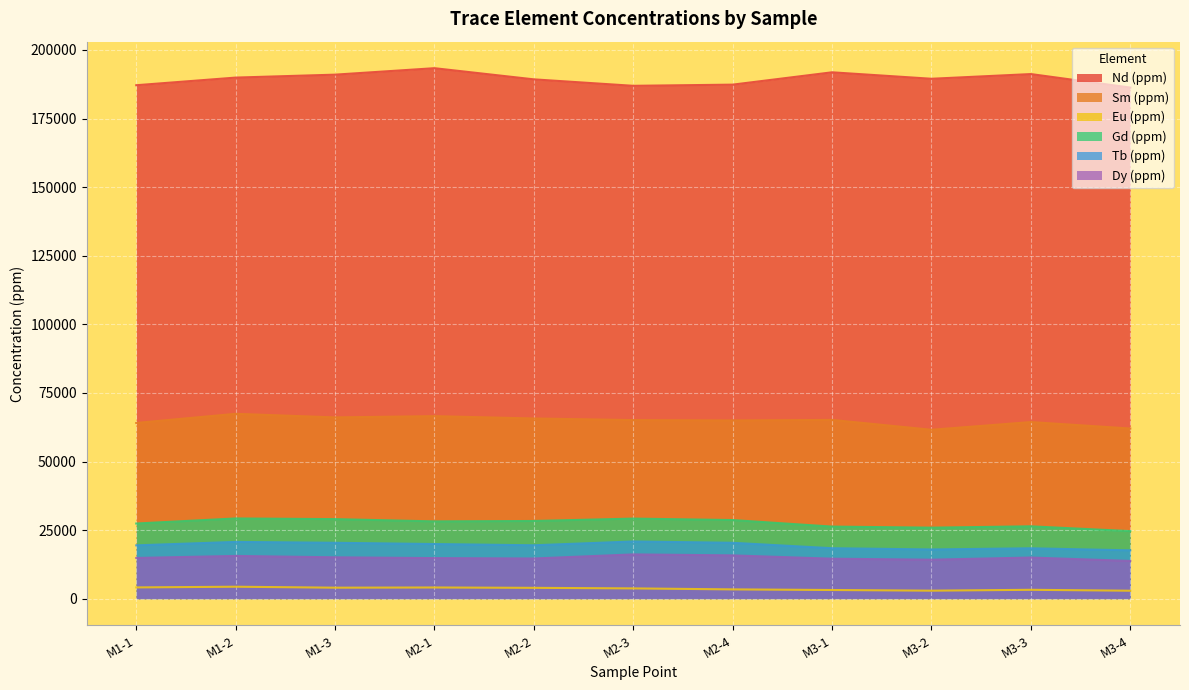

Does the chart display data point markers on the line(s)?

No